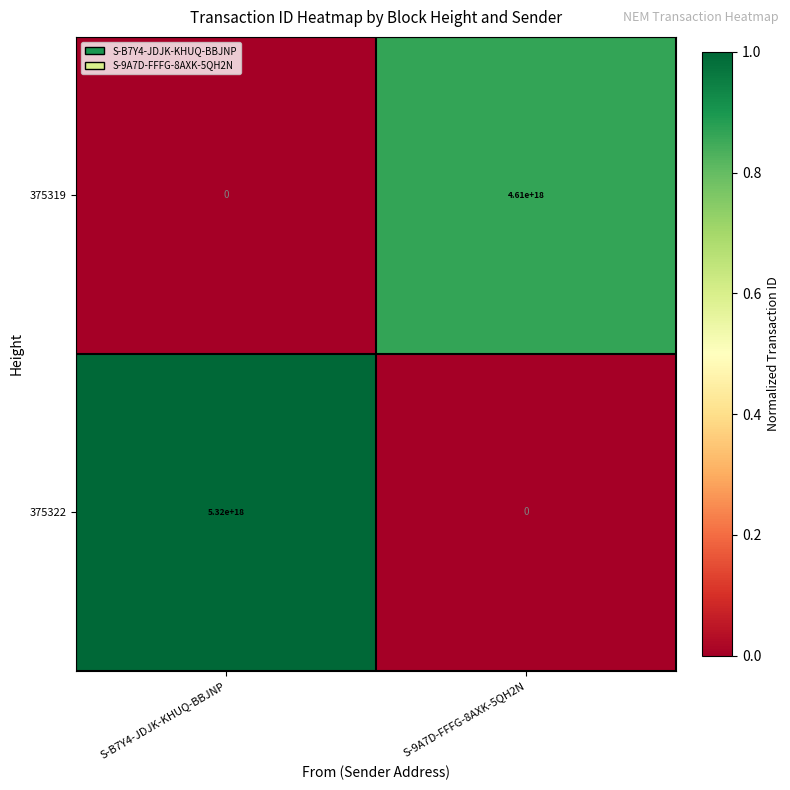

How many data points does each series have?

2